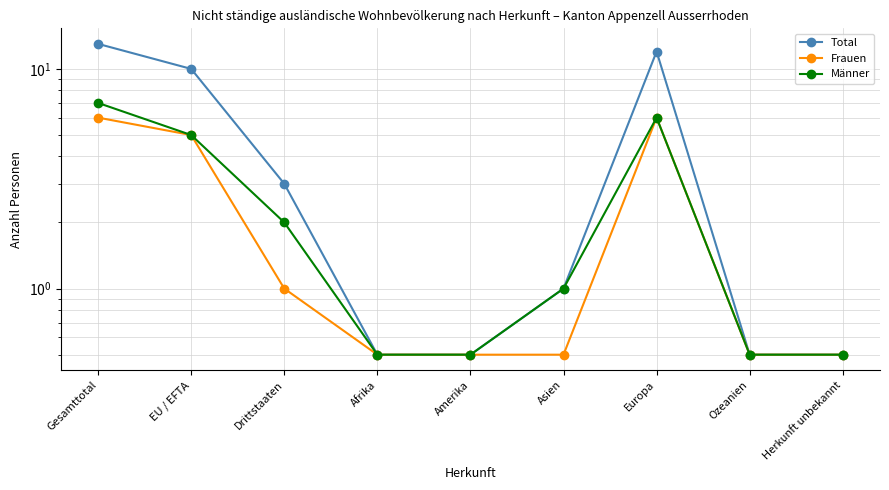

True or false: Total and Frauen cross at least once.

False